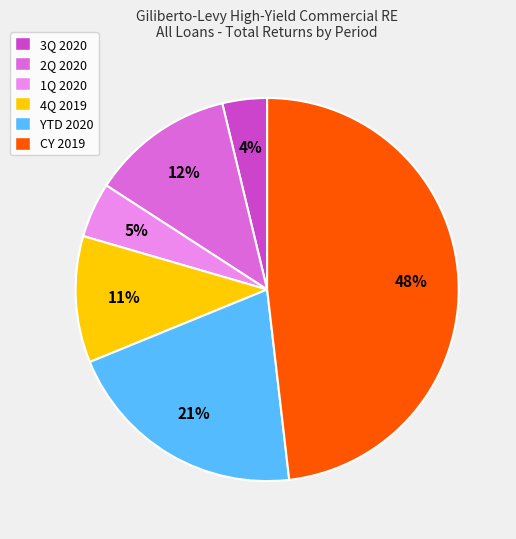

Between 1Q 2020 and 2Q 2020, which is larger?

2Q 2020